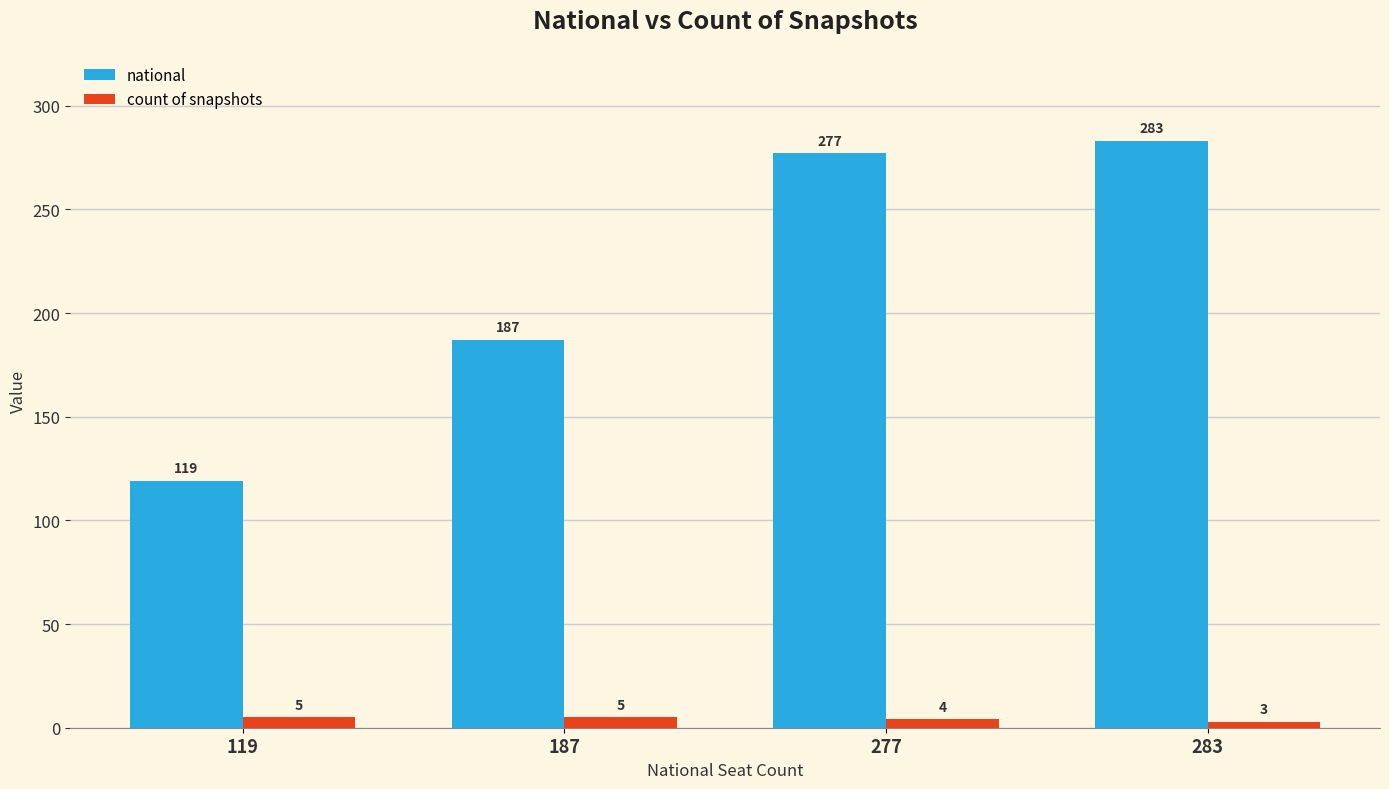

What is the difference between the highest and lowest values at 187?

182